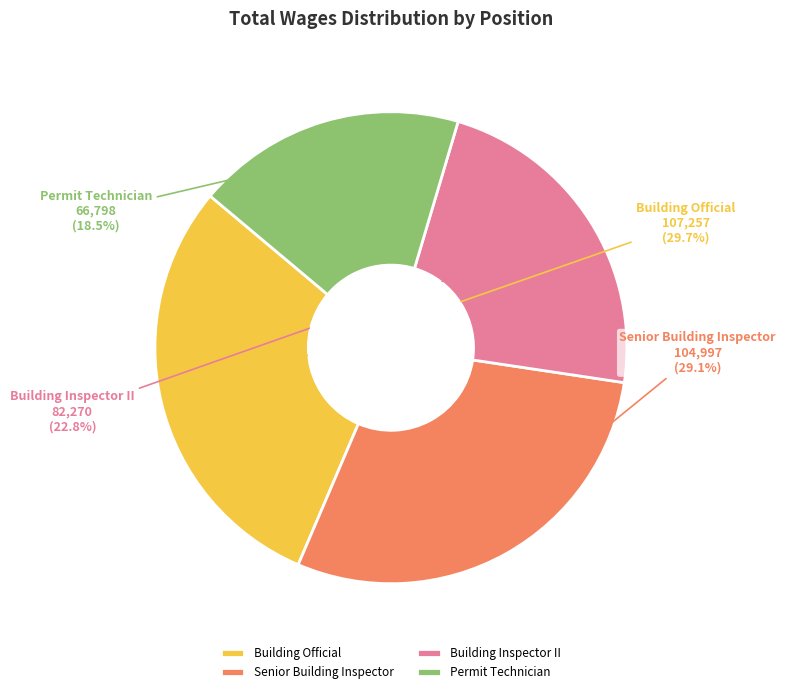

What portion of the pie excludes Senior Building Inspector?

70.9%